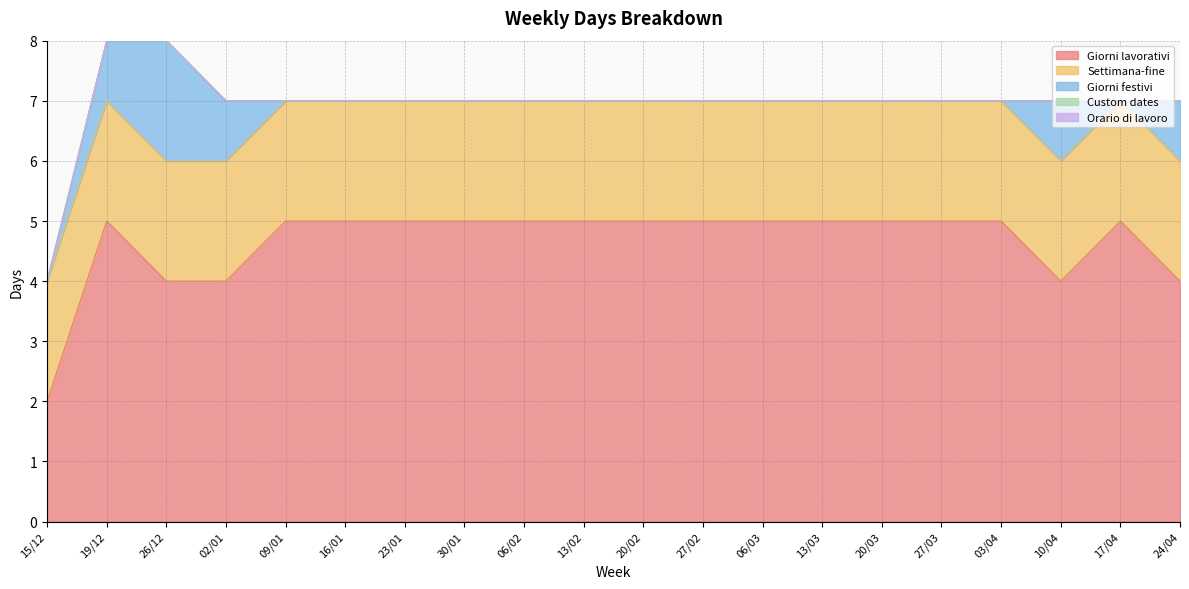

At how many categories does at least one series exceed 4?

15